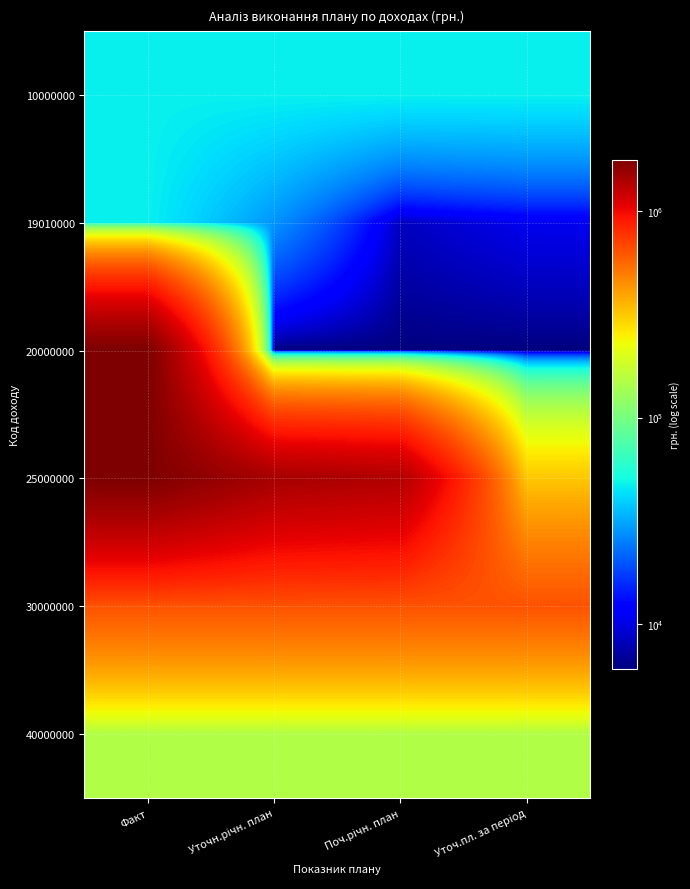

What is the minimum value shown in the chart?

6069.4